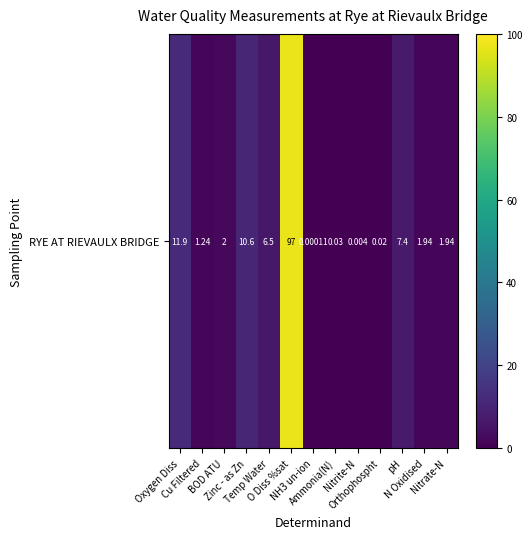

What is the sum of the values at Temp Water and Oxygen Diss?

18.4